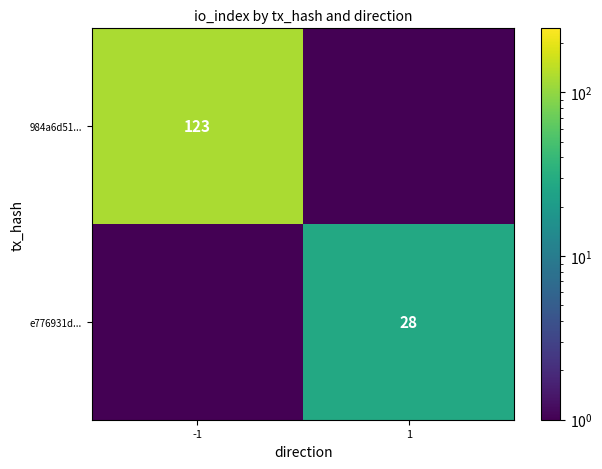

Is it true that 984a6d51... equals 123.0 at -1?

True